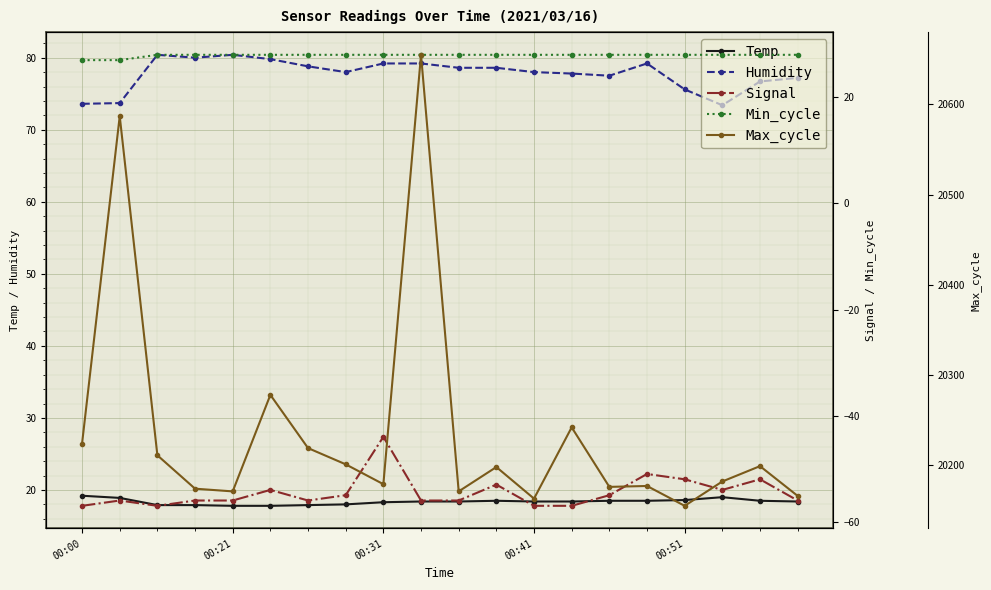

True or false: Max_cycle and Min_cycle cross at least once.

False